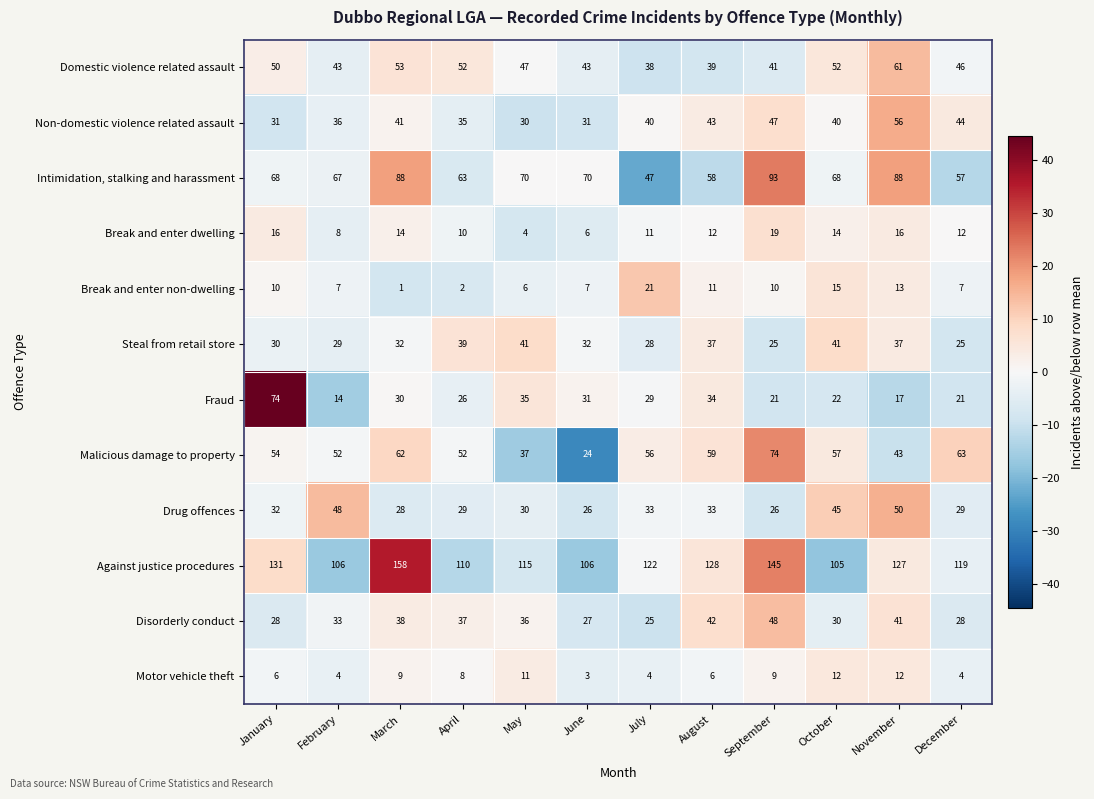

Which series has the largest total across all categories?

Against justice procedures